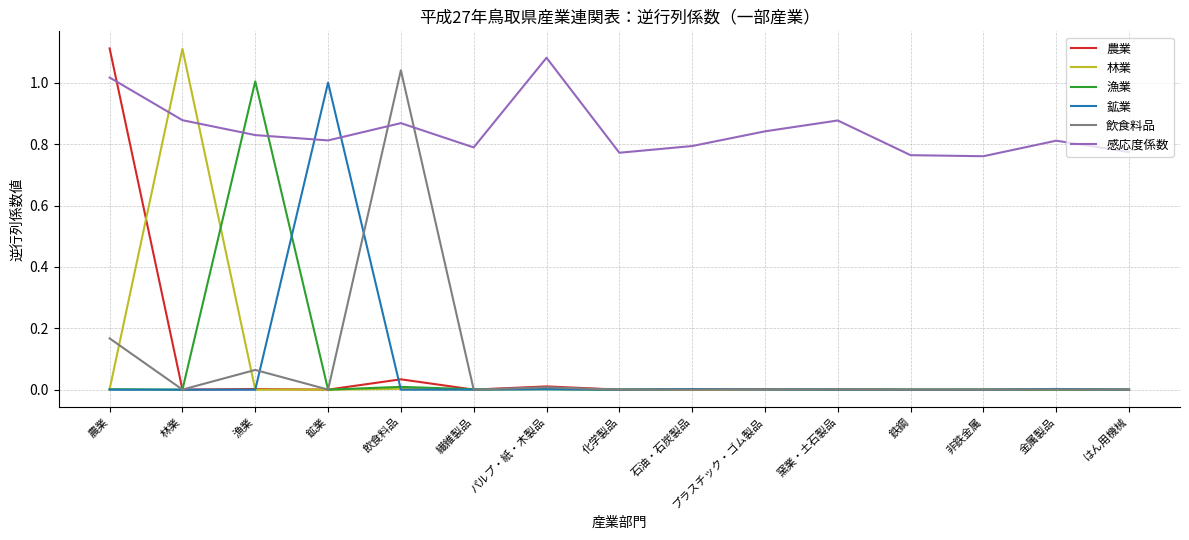

At how many categories does at least one series exceed 0?

15